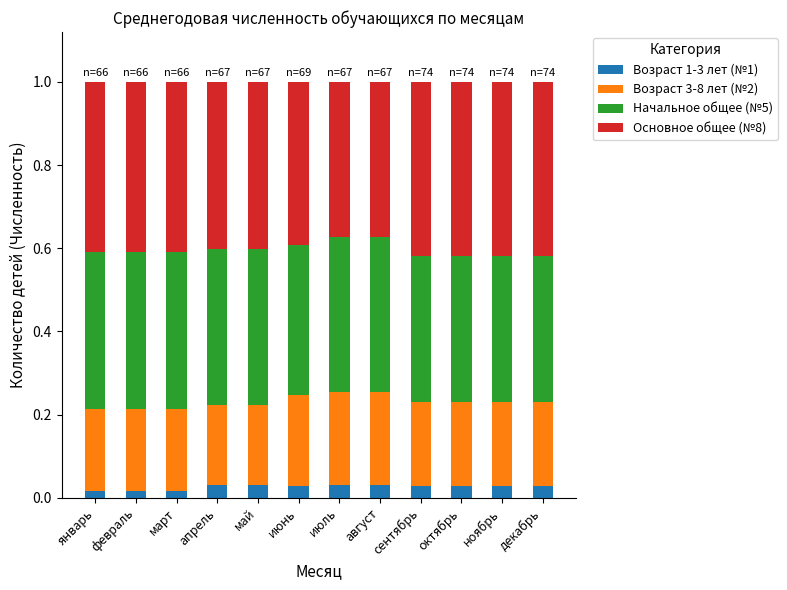

What is the total value across all series at ноябрь?

1.0